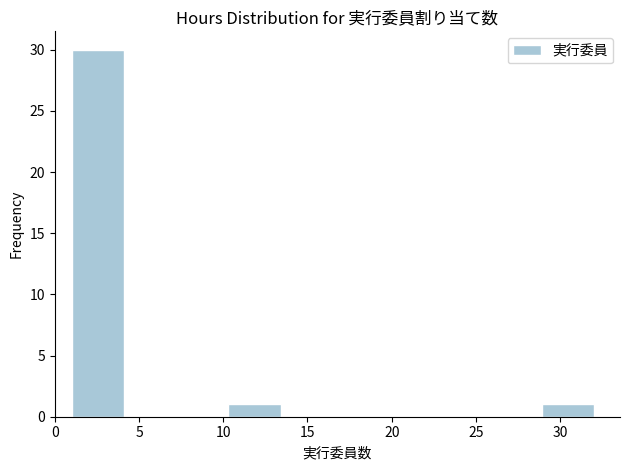

Reading left to right, list every bar in this chart as the range it spans on the x-axis followed by its height. Neither the bar edges nor the heights are printed on the chart, so give them approximately, as read against the axes.

1.0 to 4.1: 30
4.1 to 7.2: 0
7.2 to 10.3: 0
10.3 to 13.4: 1
13.4 to 16.5: 0
16.5 to 19.6: 0
19.6 to 22.7: 0
22.7 to 25.8: 0
25.8 to 28.9: 0
28.9 to 32.0: 1